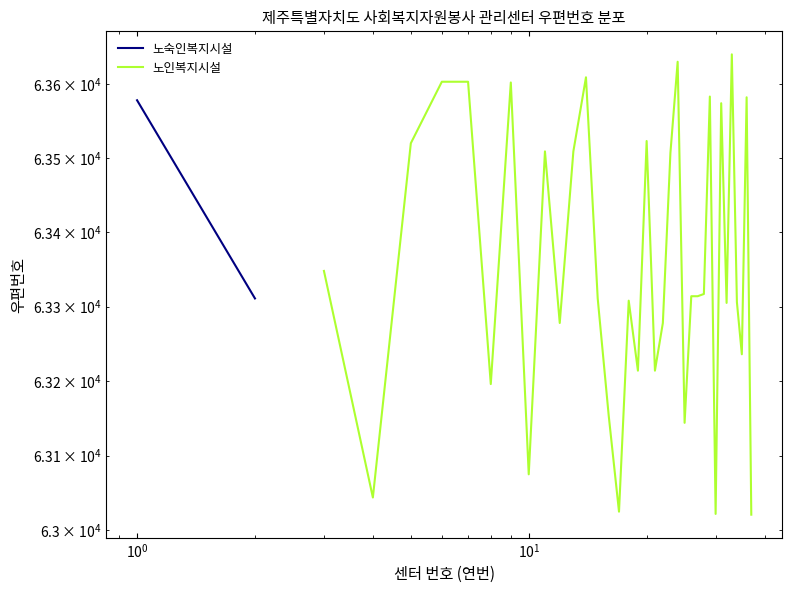

What is the difference between the maximum and second lowest values?

618